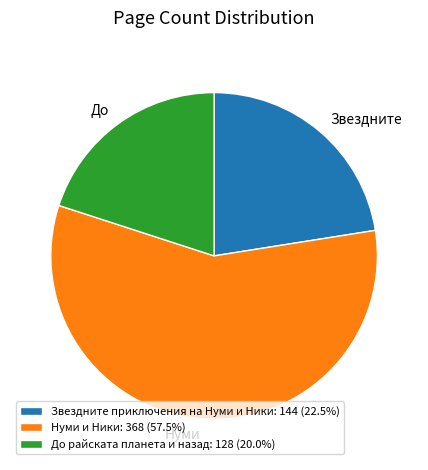

Do Звездните and Нуми together represent more than half of the pie?

Yes